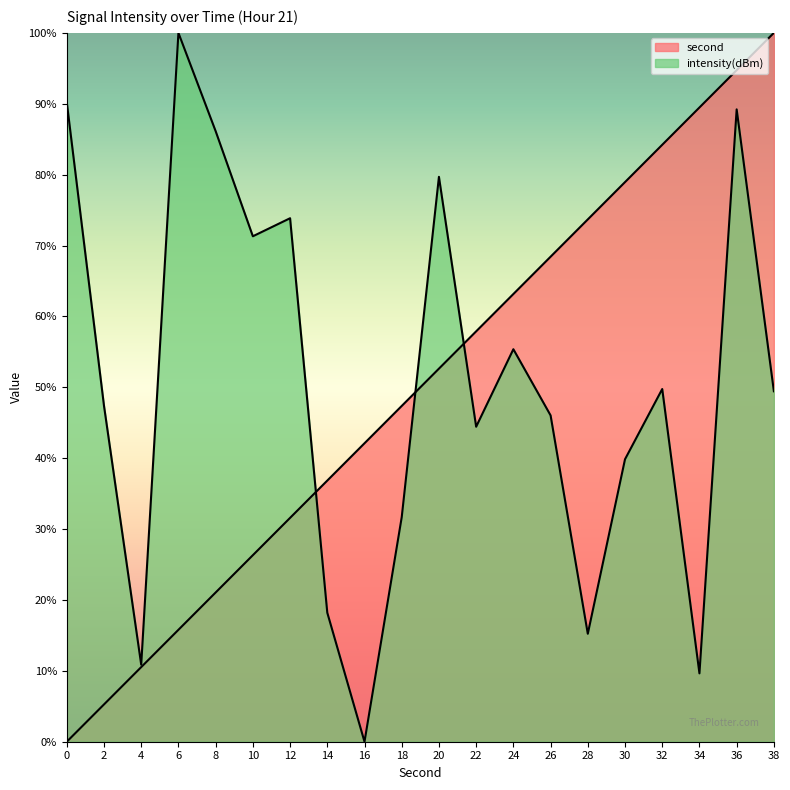

Rank the categories by second value from lowest to highest.

0, 2, 4, 6, 8, 10, 12, 14, 16, 18, 20, 22, 24, 26, 28, 30, 32, 34, 36, 38